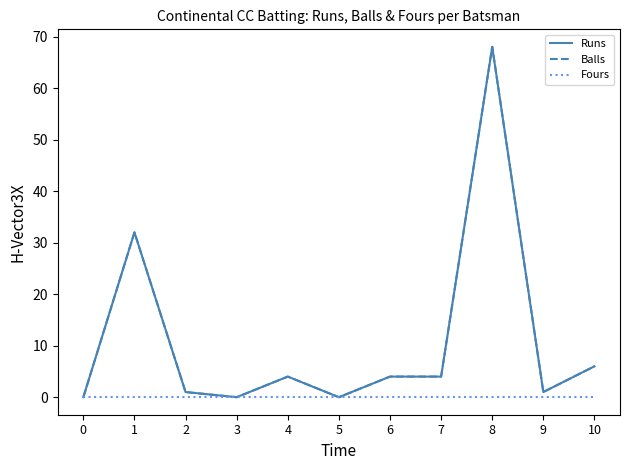

List the labels in order of Runs value, largest first.

8, 1, 10, 4, 6, 7, 2, 9, 0, 3, 5